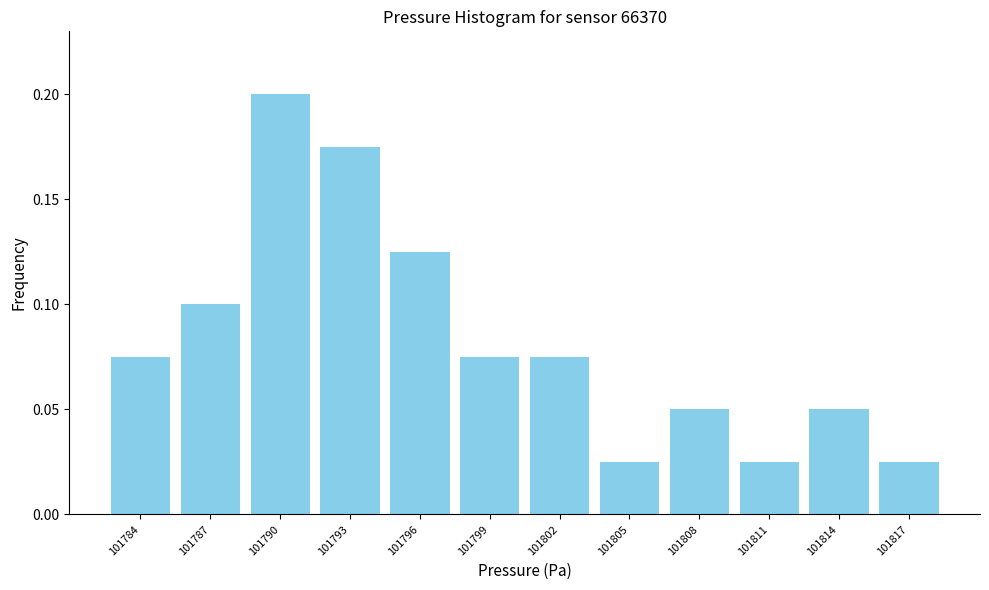

Between 101787 and 101802, which is larger?

101787